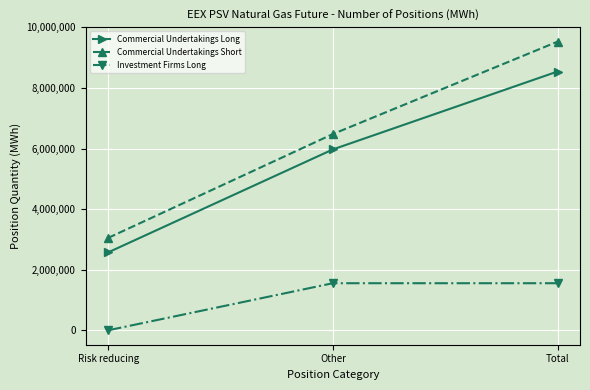

What position from the left is Total?

3